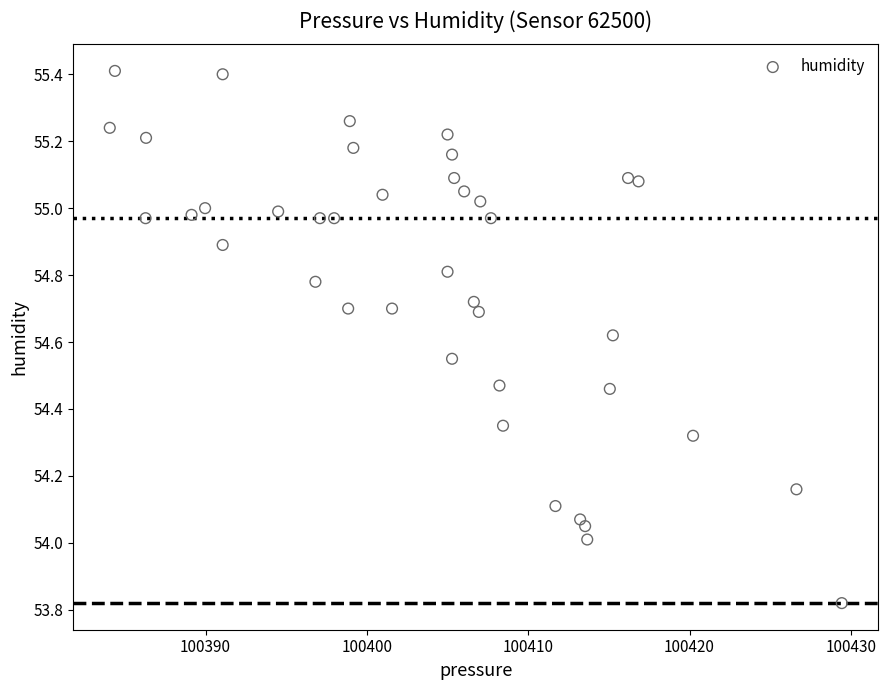

What is the range of X values (max minus min)?

45.4